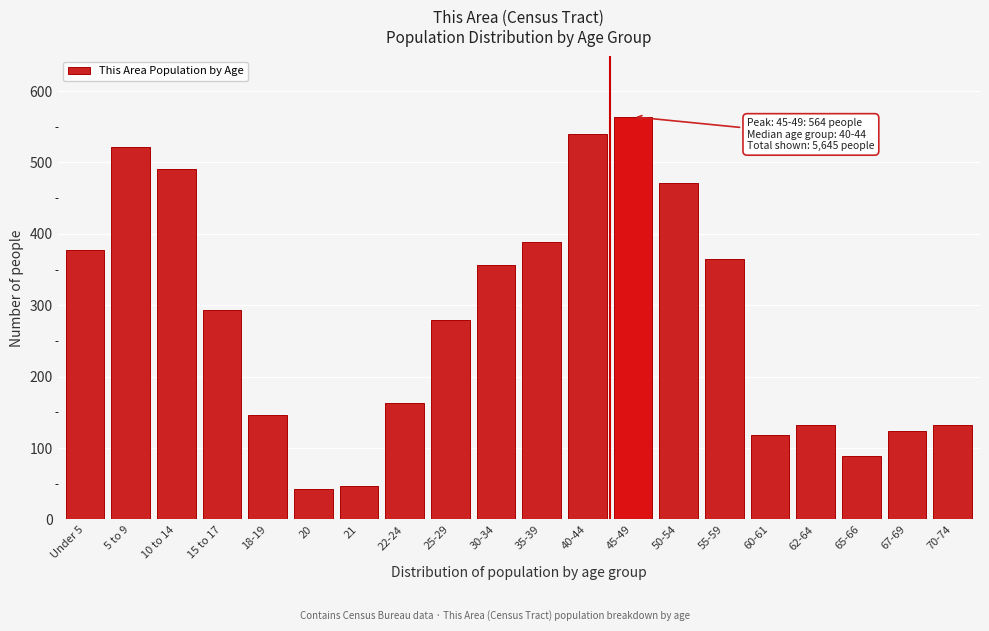

The value at 65-66 is 89. True or false?

True